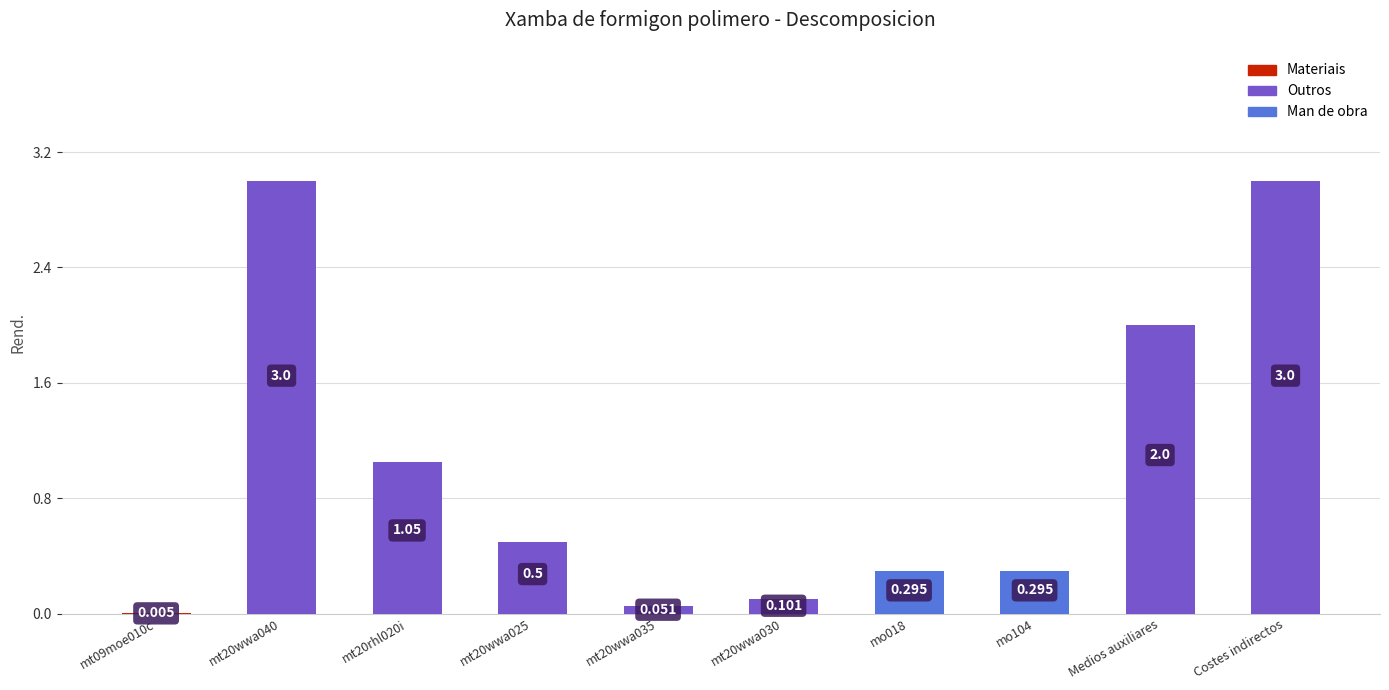

Between mo018 and Medios auxiliares, which is larger?

Medios auxiliares